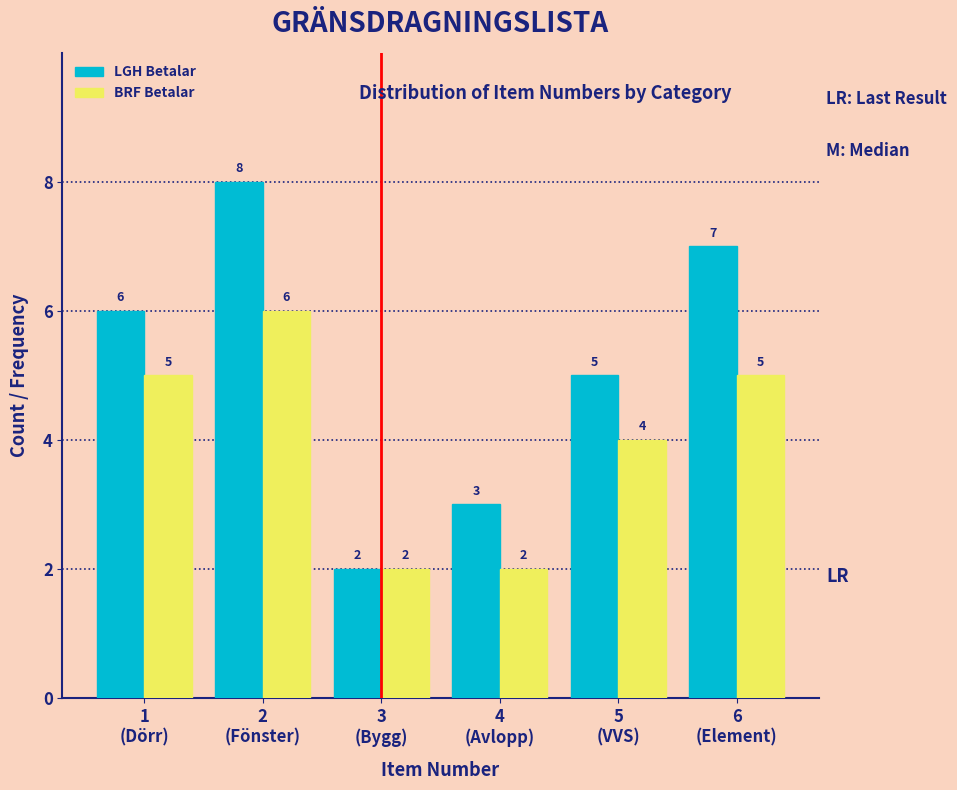

Reading left to right, transcribe all the data shown in this chart.

LGH Betalar: 6	8	2	3	5	7
BRF Betalar: 5	6	2	2	4	5